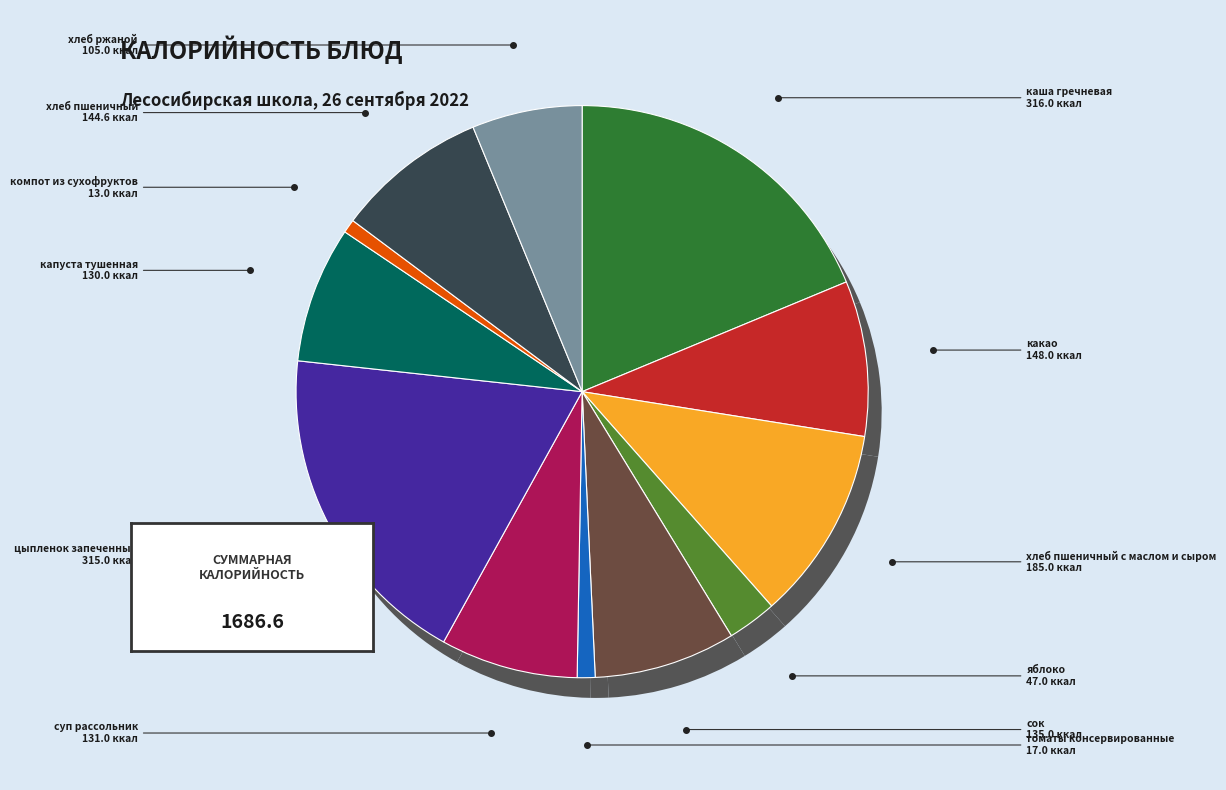

The хлеб пшеничный slice represents 9% of the pie. True or false?

True